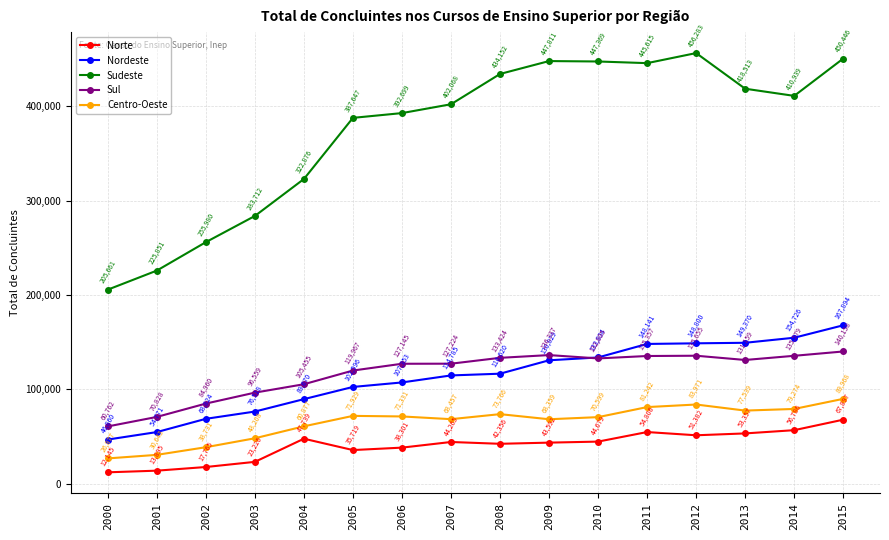

Where is the first local maximum for Sul?

2009